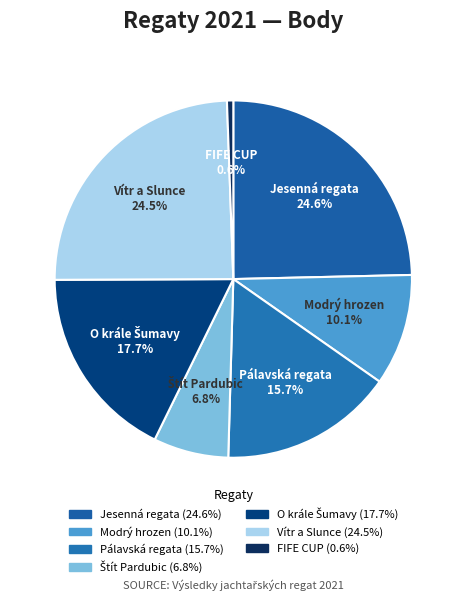

Which slice is the largest?

Jesenná regata
(214158)